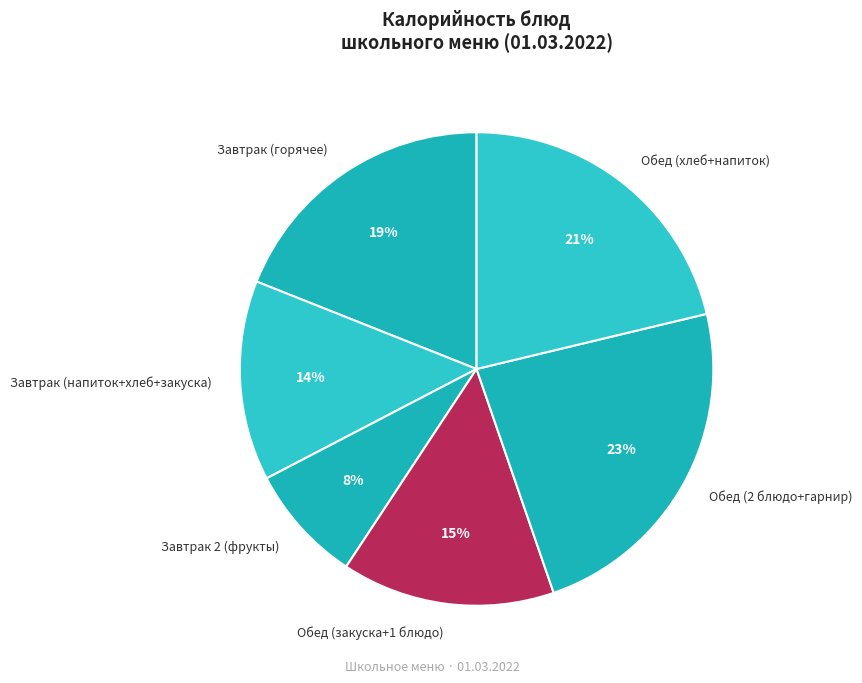

Do Завтрак (горячее) and Завтрак 2 (фрукты) together represent more than half of the pie?

No